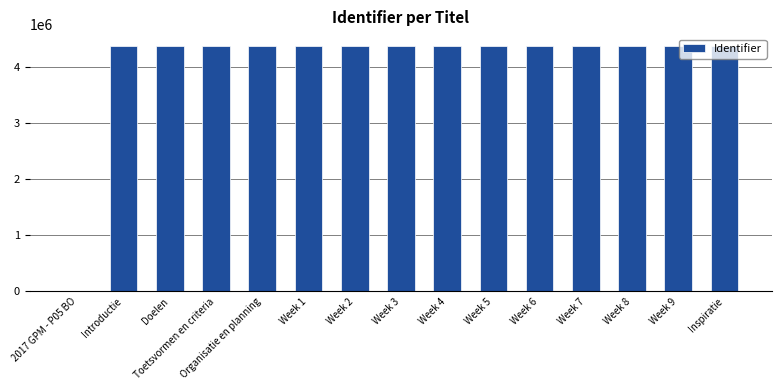

What is the greatest value displayed?

4373395